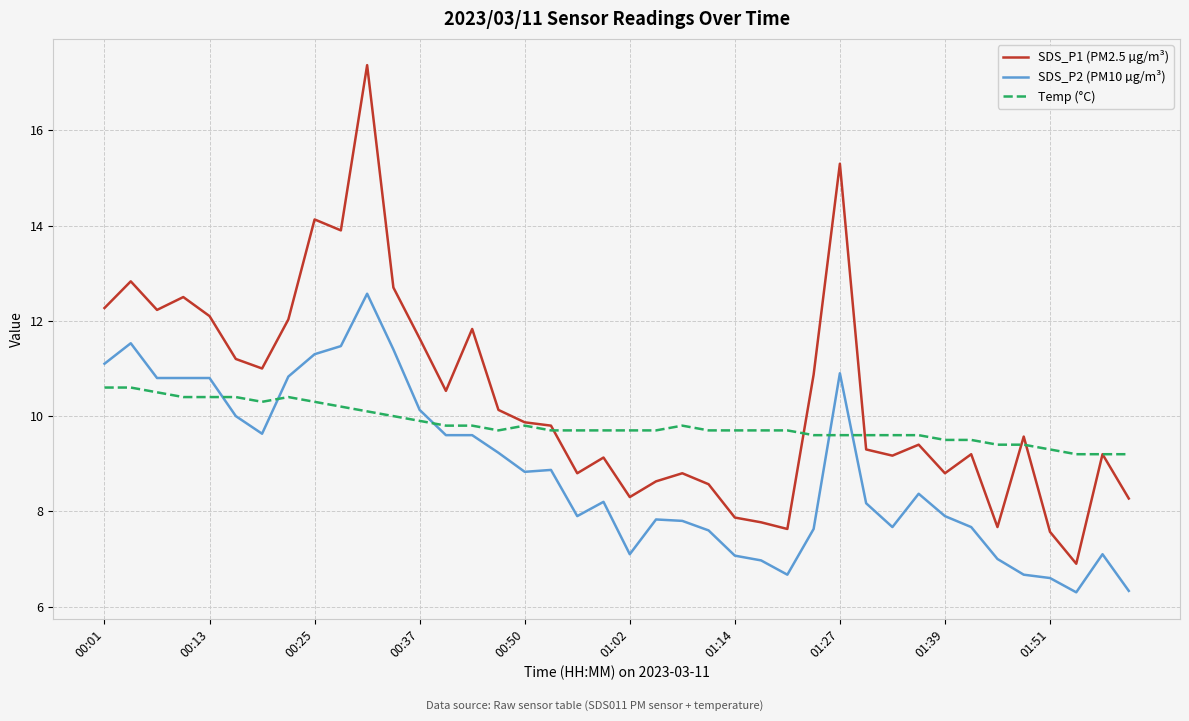

What are all the series names shown in the legend?

SDS_P1 (PM2.5 µg/m³), SDS_P2 (PM10 µg/m³), Temp (°C)